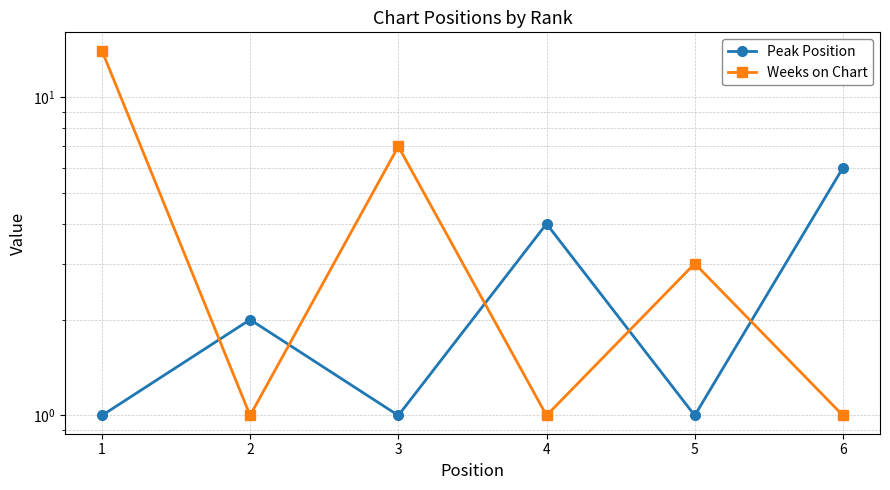

How many categories are shown in the chart?

6